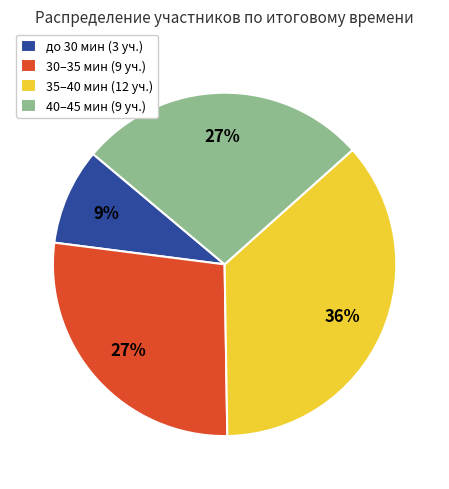

What percentage is the до 30 мин (3 уч.) slice, to the nearest percent?

9%